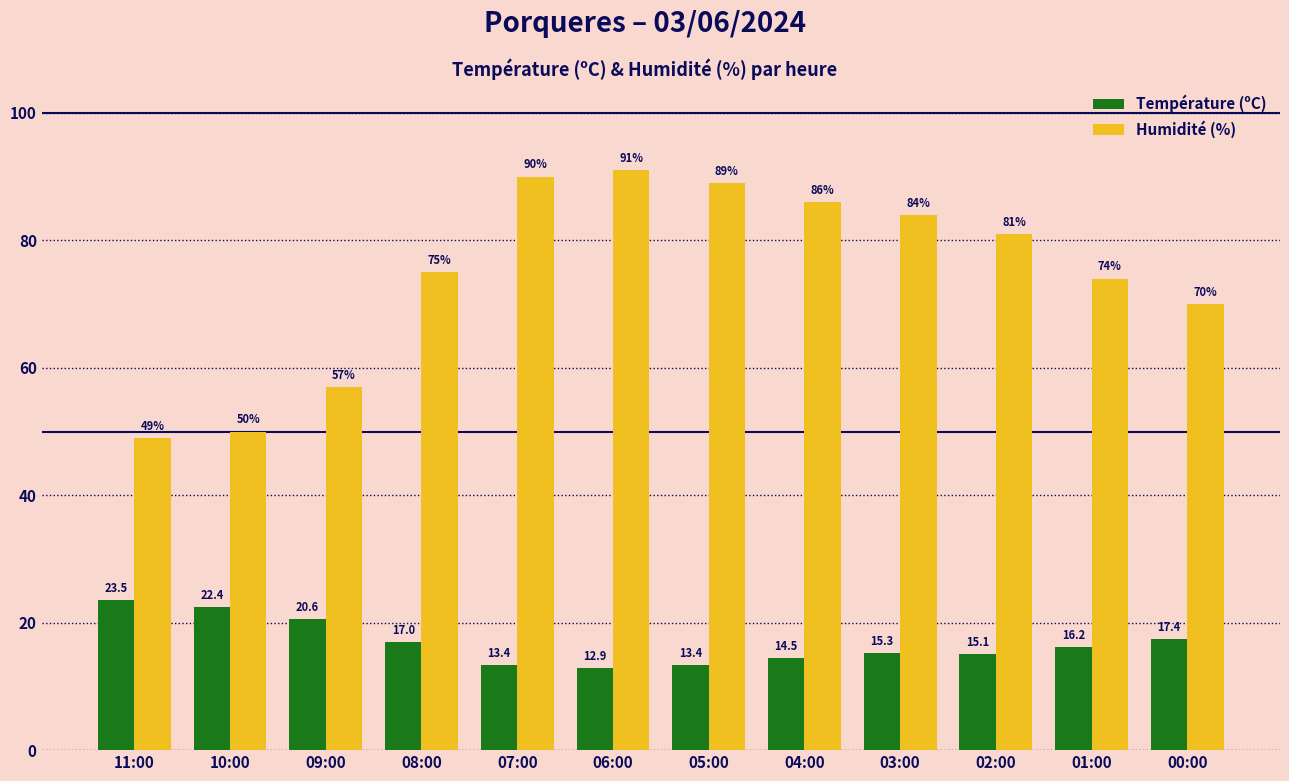

What is the sum of the Humidité (%) values at 03:00 and 07:00?

174.0